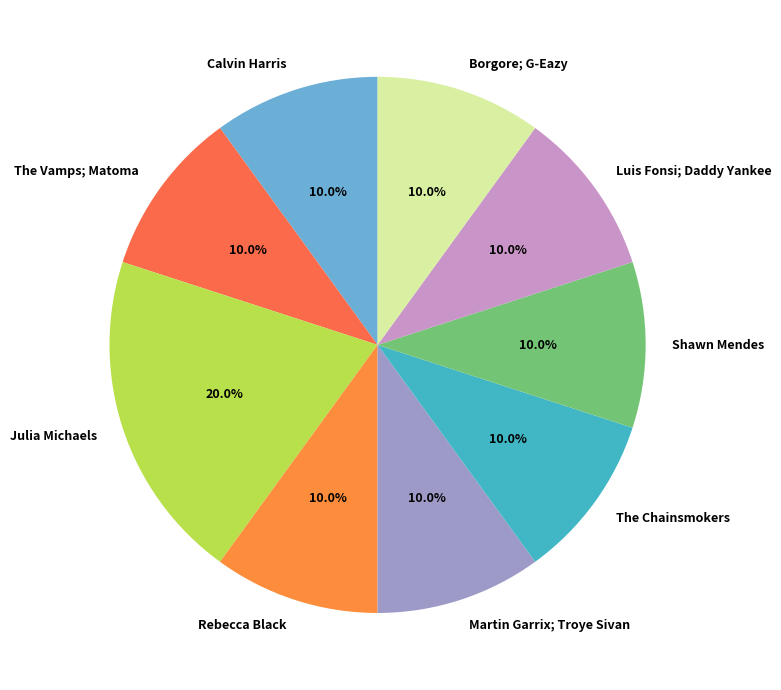

What percentage is the Julia Michaels slice, to the nearest percent?

20%